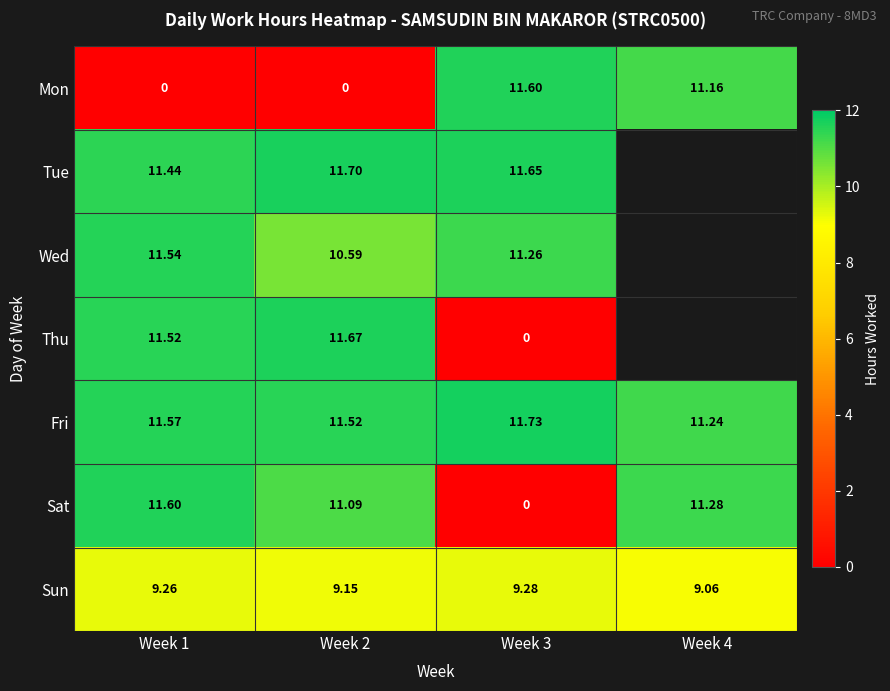

Rank the series at Week 1 from lowest to highest value.

Mon, Sun, Tue, Thu, Wed, Fri, Sat